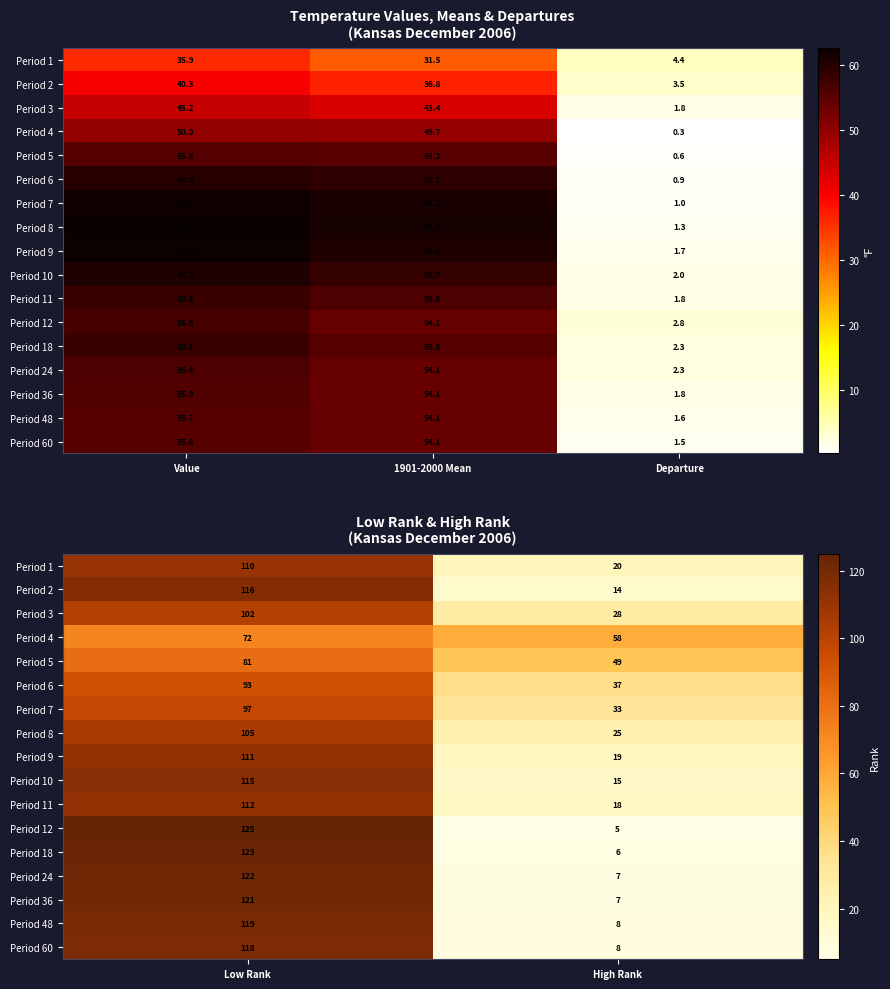

At which label is Period 4 closest to 65?

Low Rank